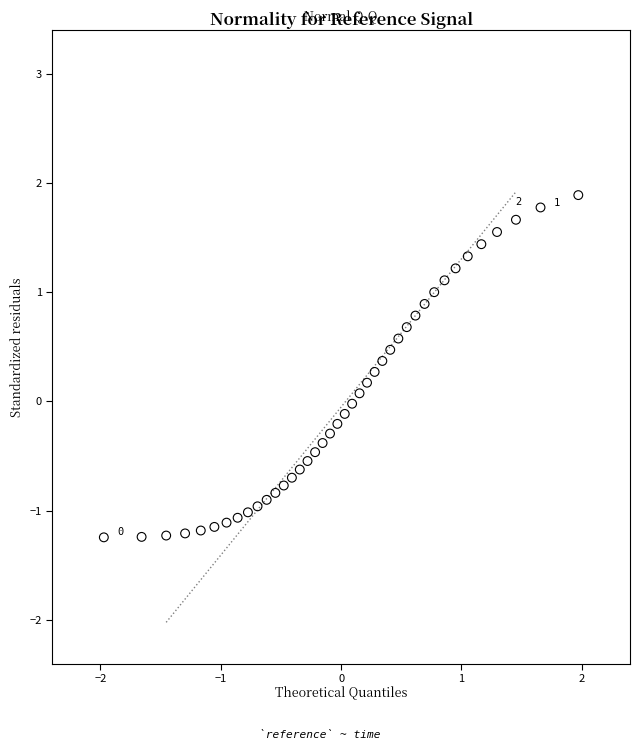

What is the range of X values (max minus min)?

3.9